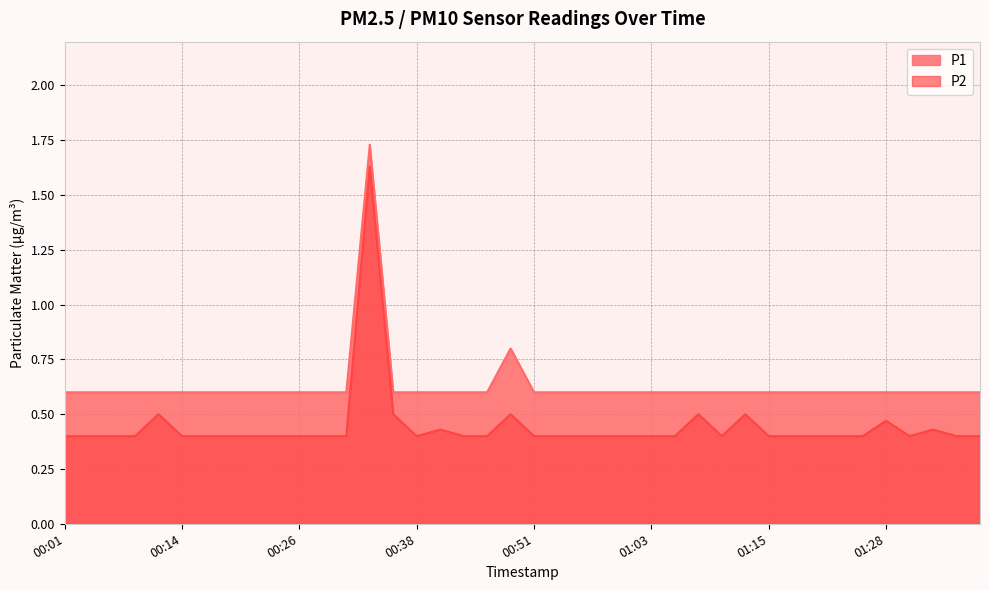

True or false: P2 and P1 intersect in this chart.

False